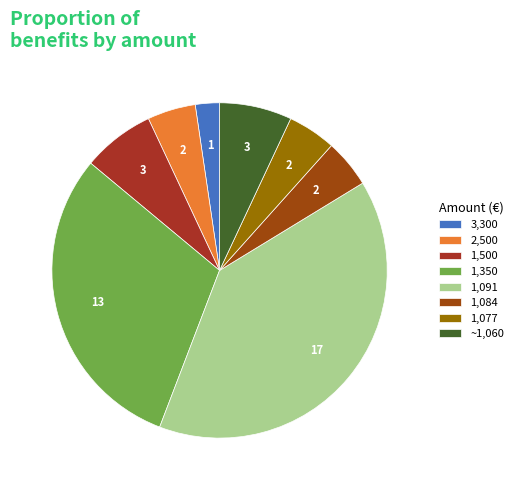

Which category has the biggest portion of the pie?

1,091